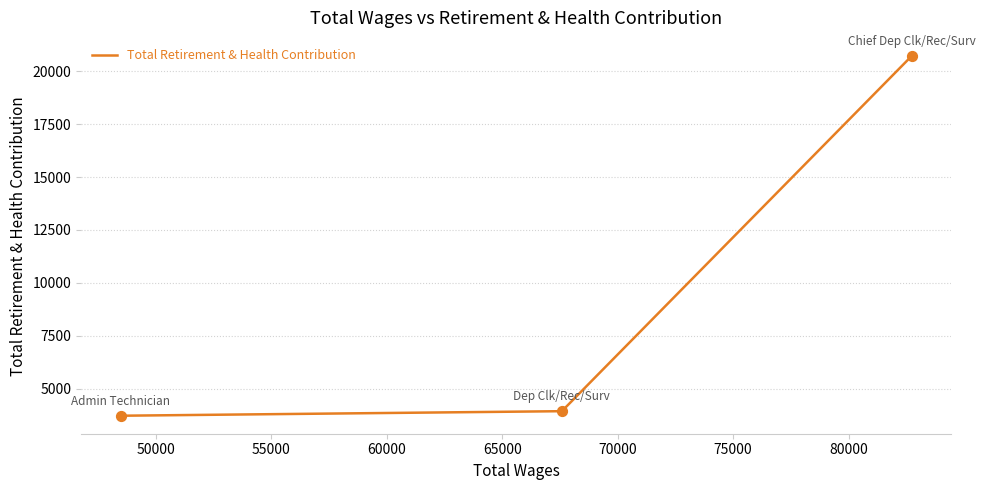

What is the ratio of the value at 55000 to the value at 50000?

0.9